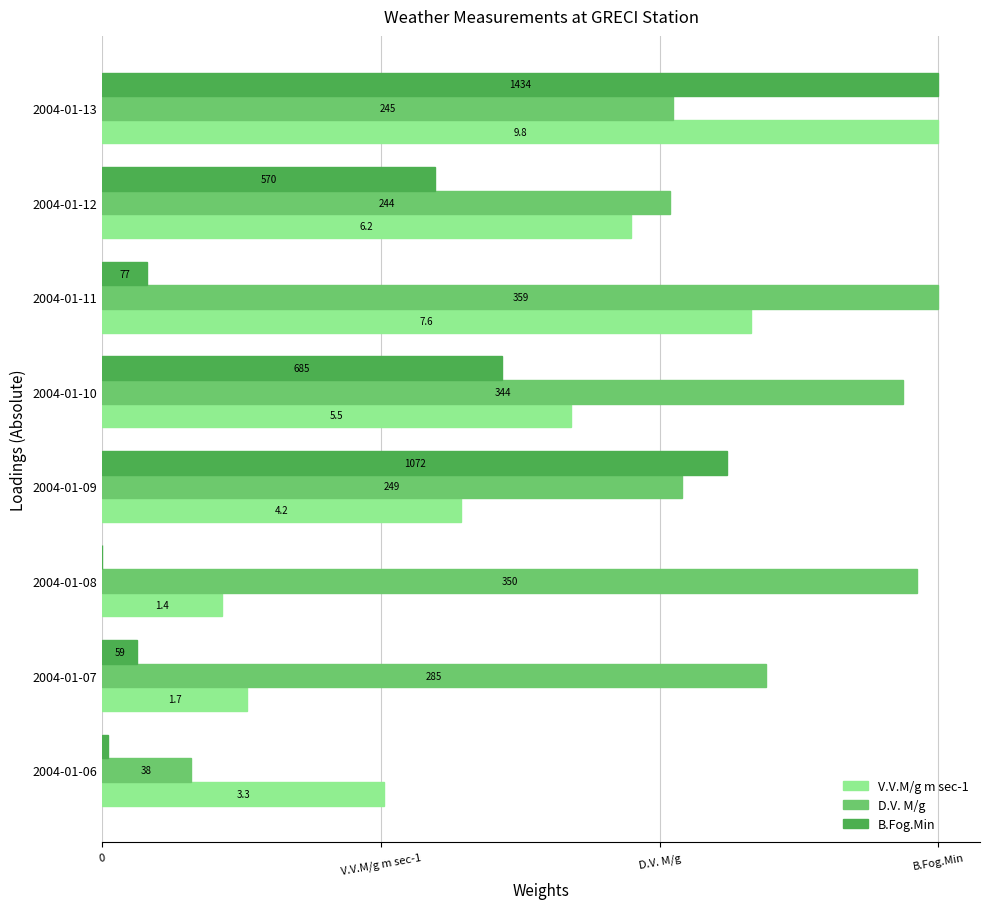

What are all the series names shown in the legend?

V.V.M/g m sec-1, D.V. M/g, B.Fog.Min